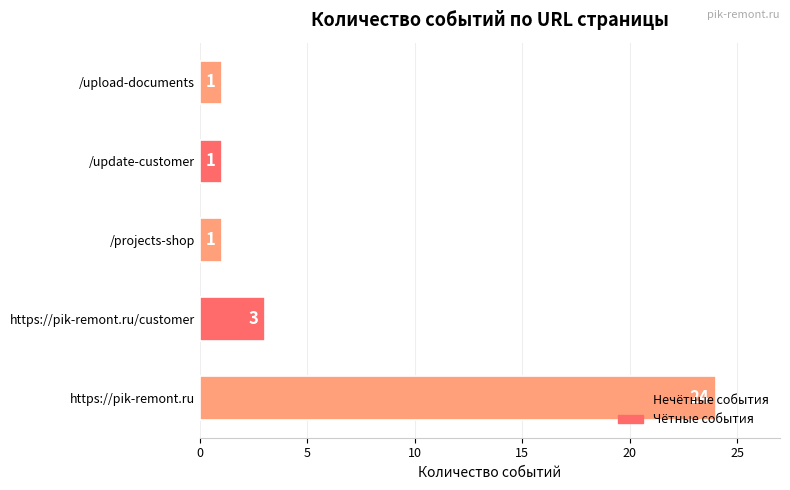

Is it true that the value at https://pik-remont.ru/customer is 3?

True